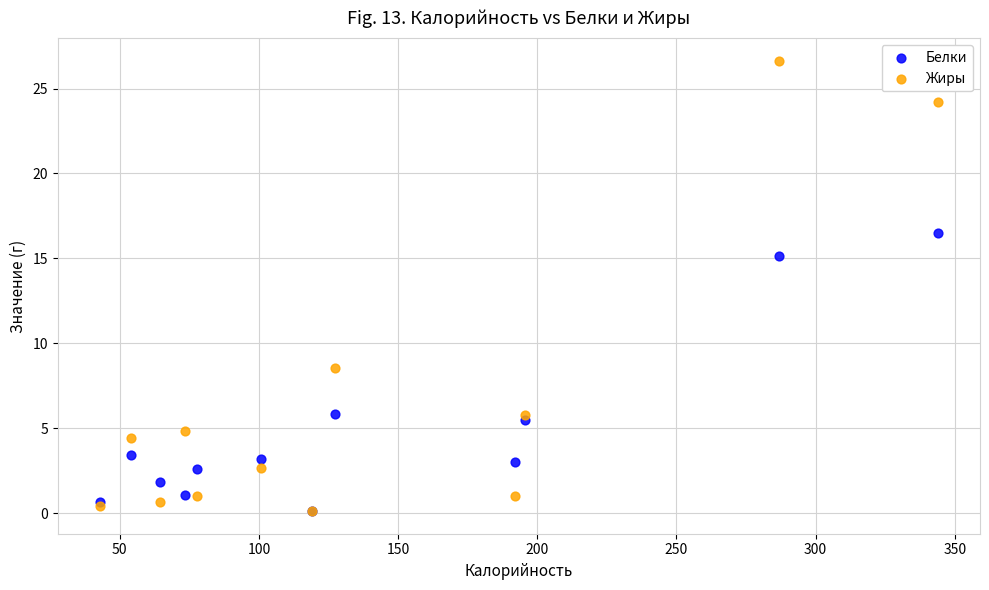

In the Белки series, what Y value is closest to 8?

5.8